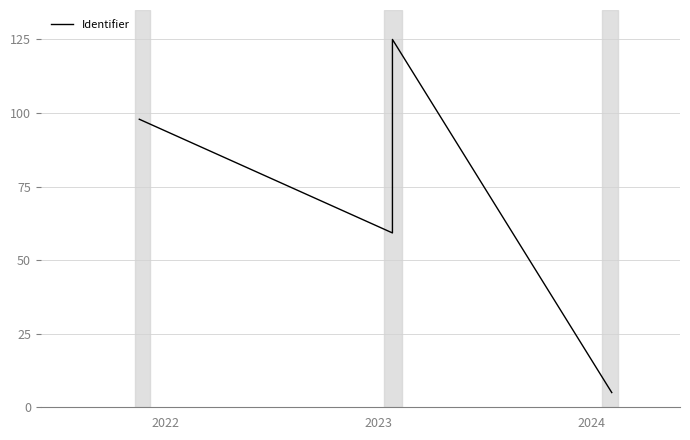

How many data points are less than 97?

2